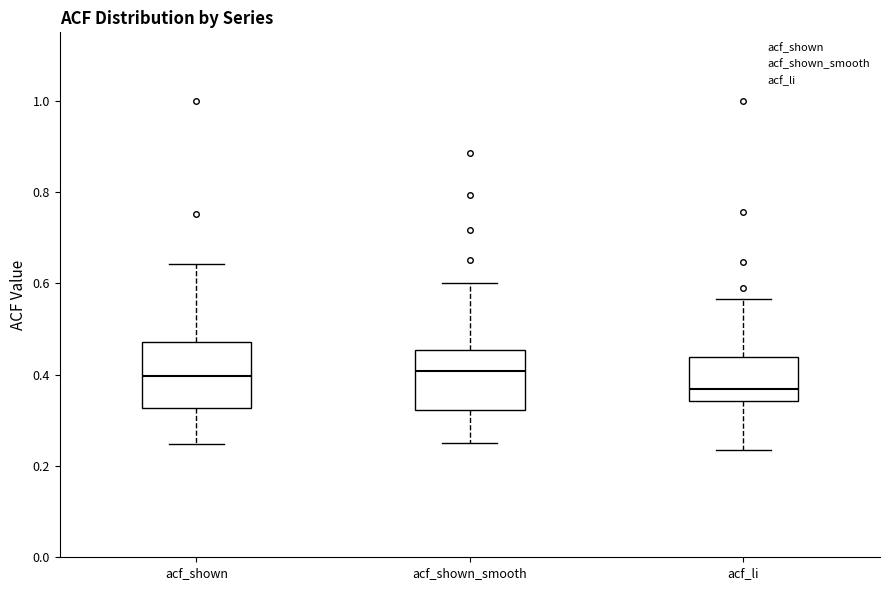

Which box's median line is the lowest?

acf_li